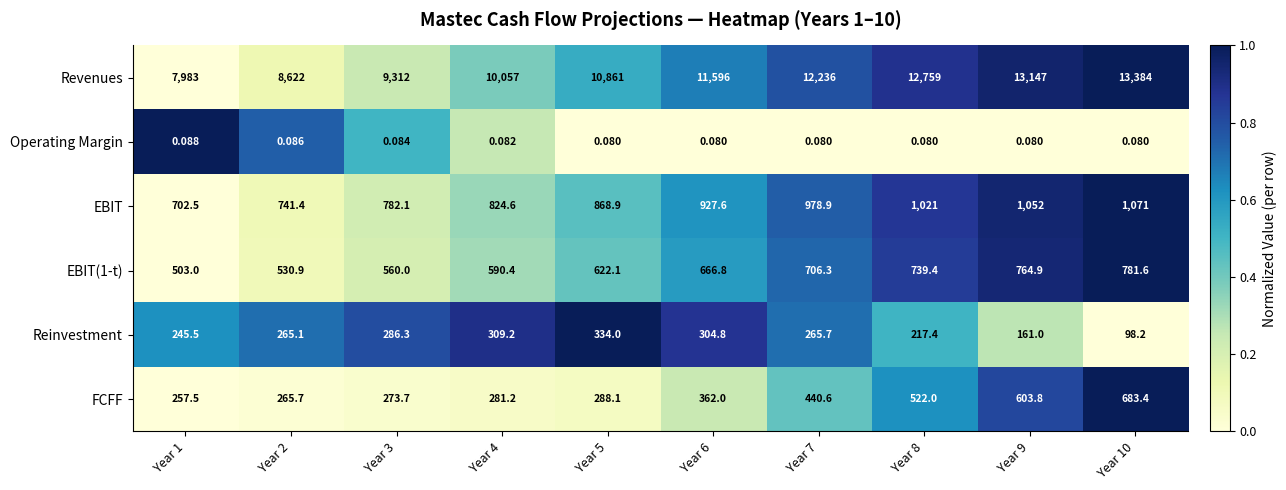

How many series are shown in this chart?

6